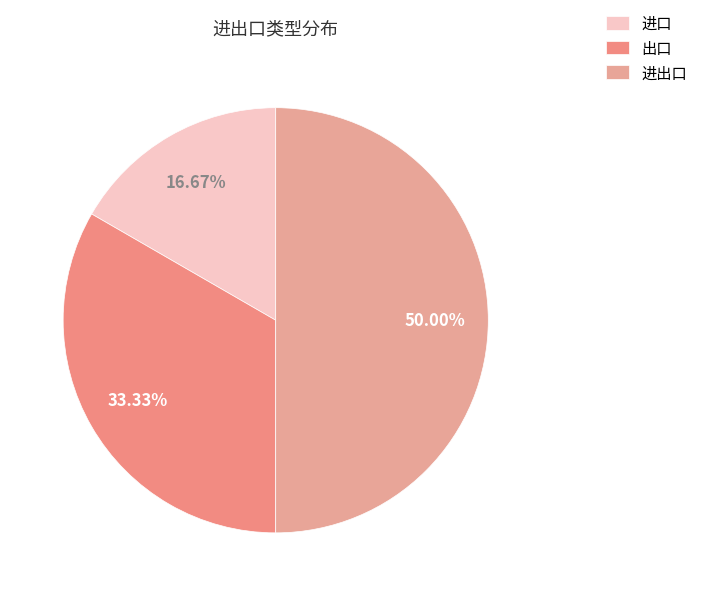

The 进口 slice represents 17% of the pie. True or false?

True